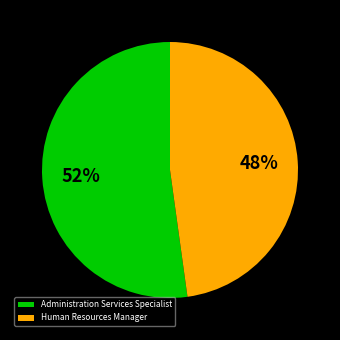

Which category accounts for the majority?

Administration Services Specialist